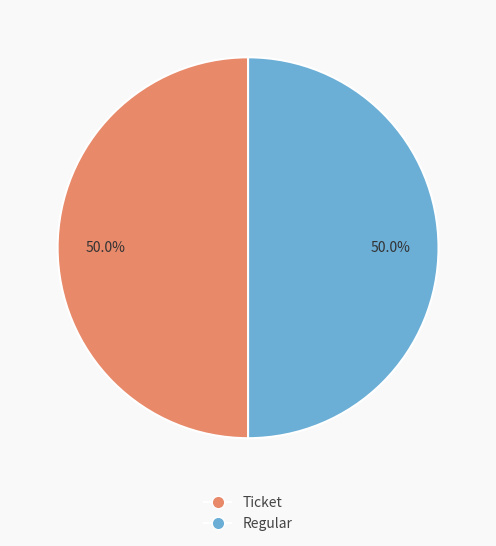

What is the ratio of the value at Ticket to the value at Regular?

1.0